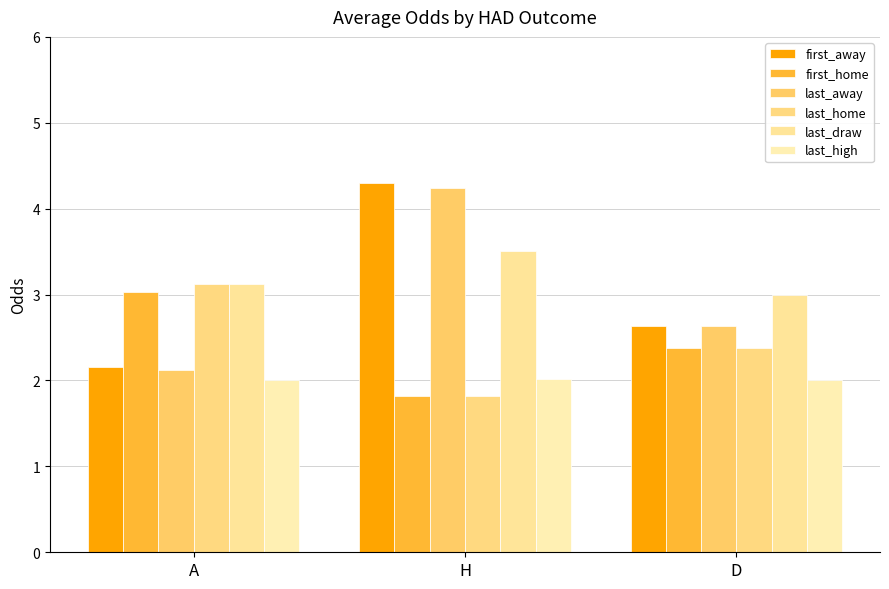

The value of last_high at D is 1.0. True or false?

False